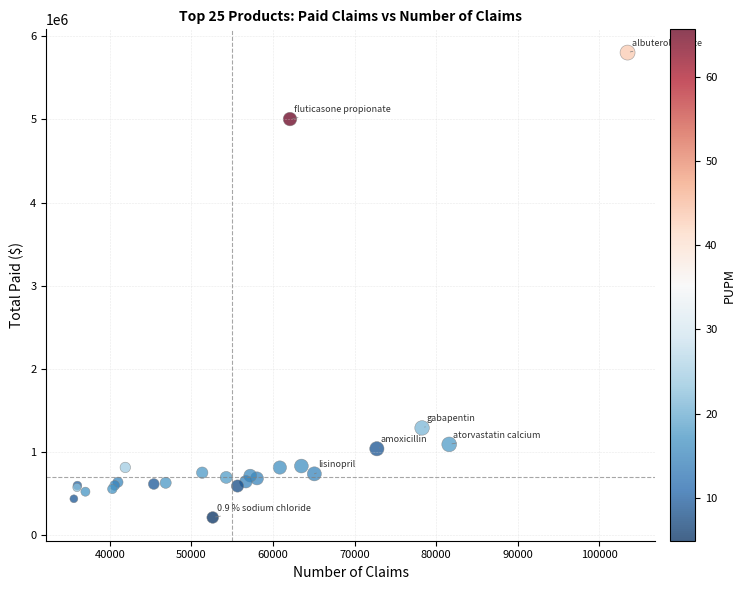

What Y value in the scatter plot is closest to 3009877?

1292752.9